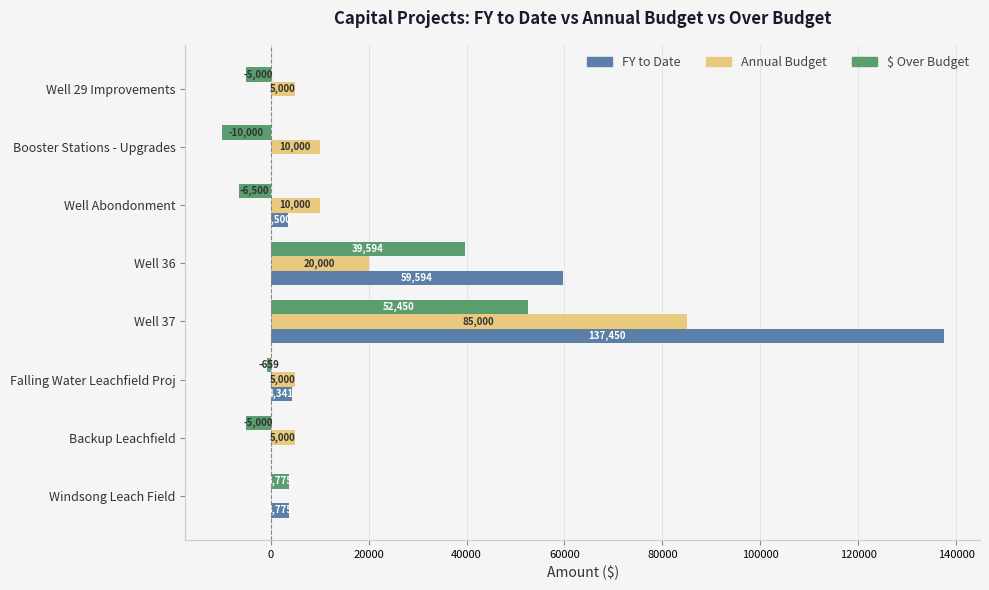

At which category is the sum across all series the highest?

Well 37